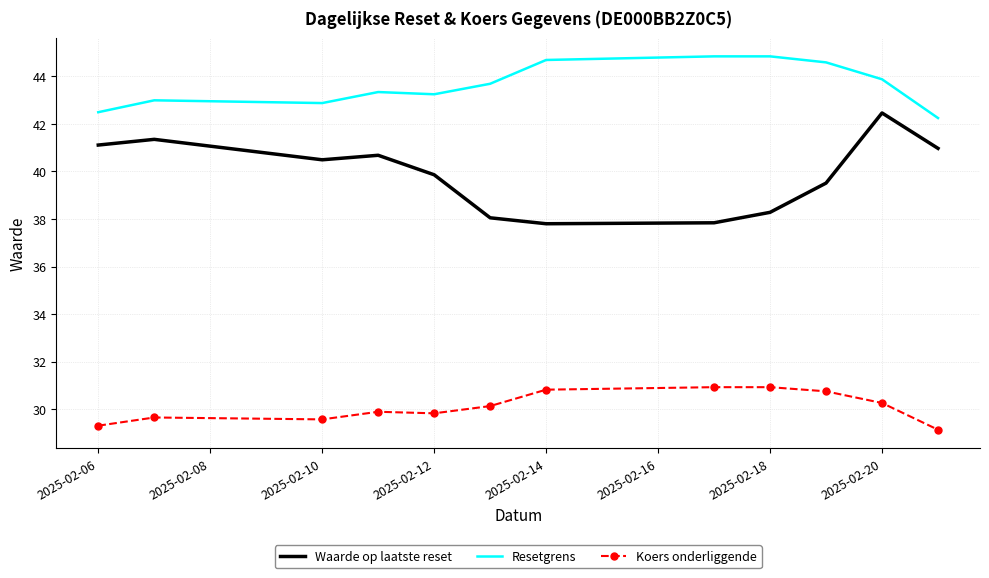

Which series has the widest spread of values?

Waarde op laatste reset